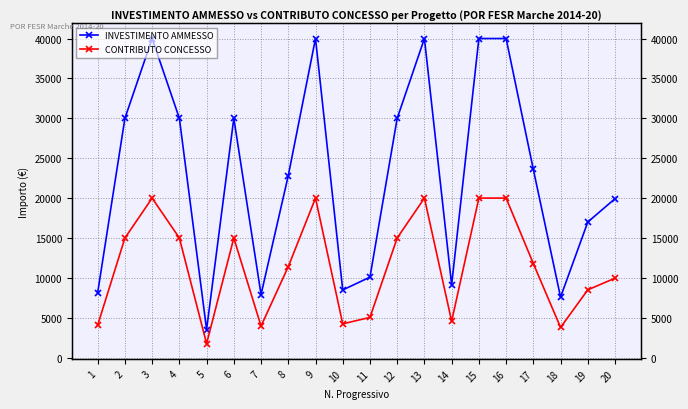

Is it true that INVESTIMENTO AMMESSO equals 16849.1 at 15?

False